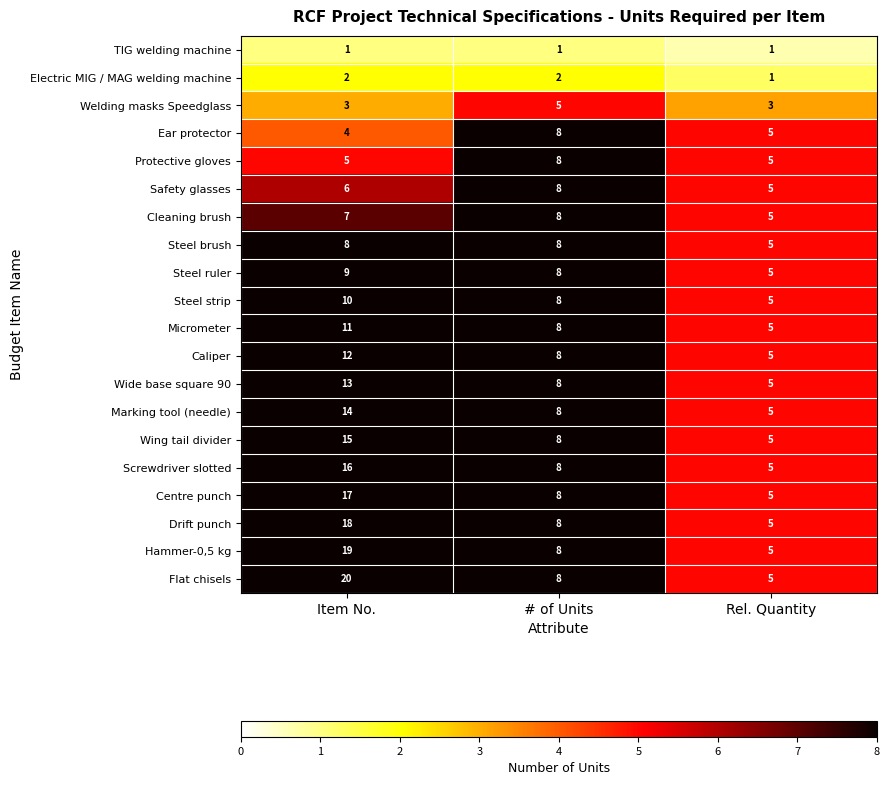

At which label is Wide base square 90 closest to 9?

# of Units